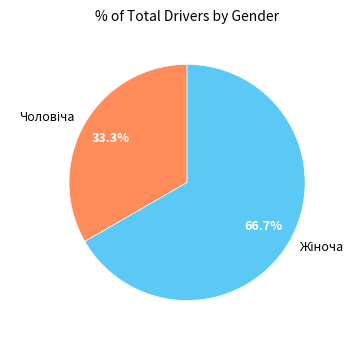

Is there any slice that represents more than half of the pie?

Yes